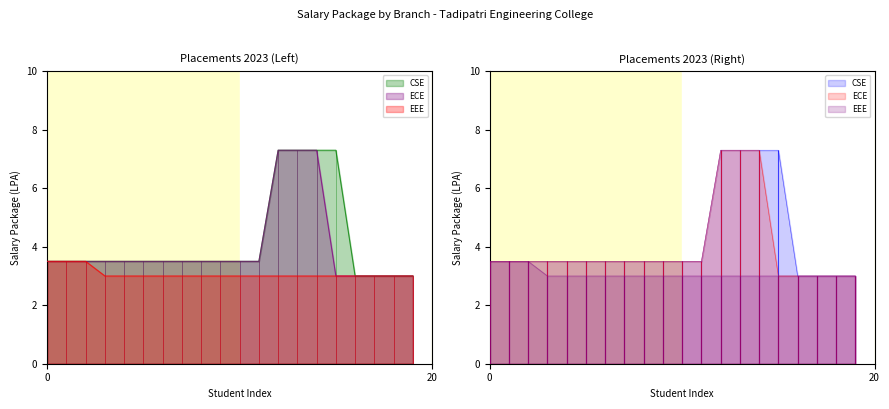

What is the difference between the ECE values at 2 and 13?

3.8